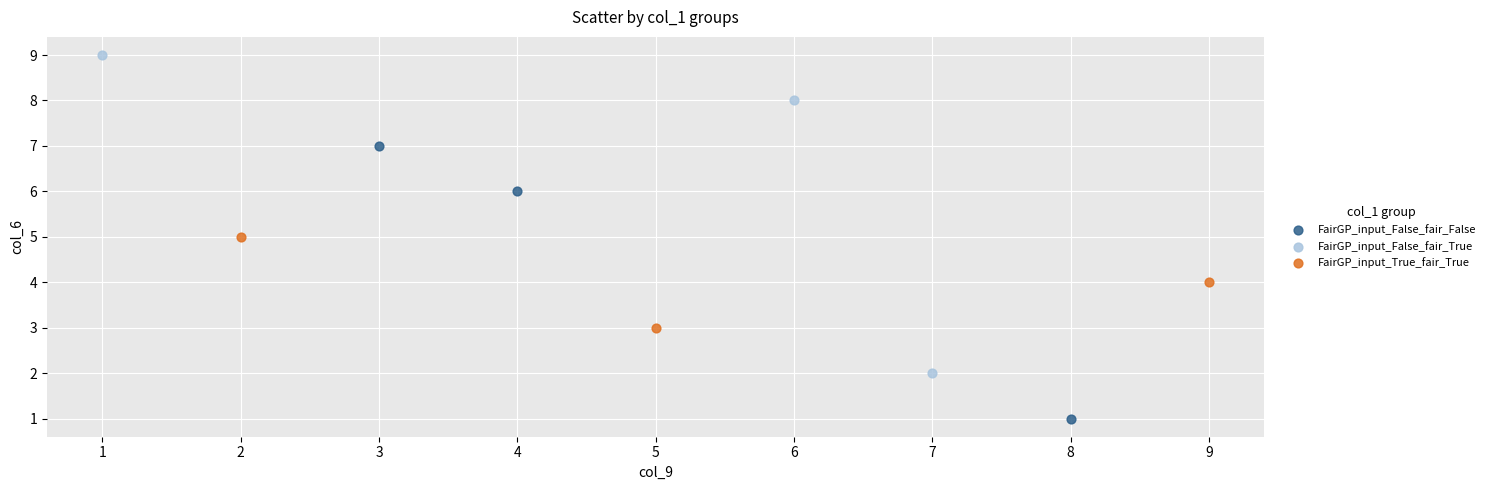

Which series reaches the maximum Y coordinate?

FairGP_input_False_fair_True